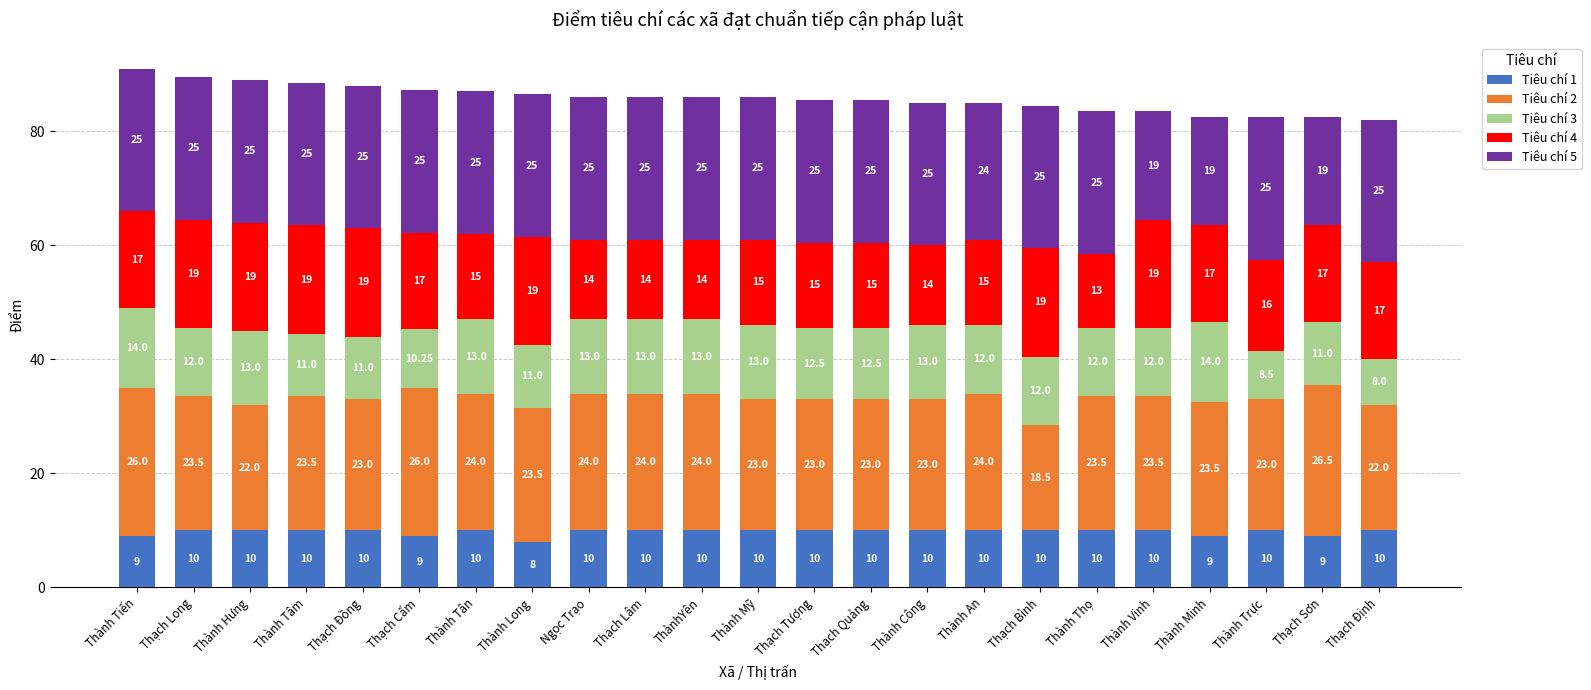

What is the total value across all series at Thành Trực?

82.5